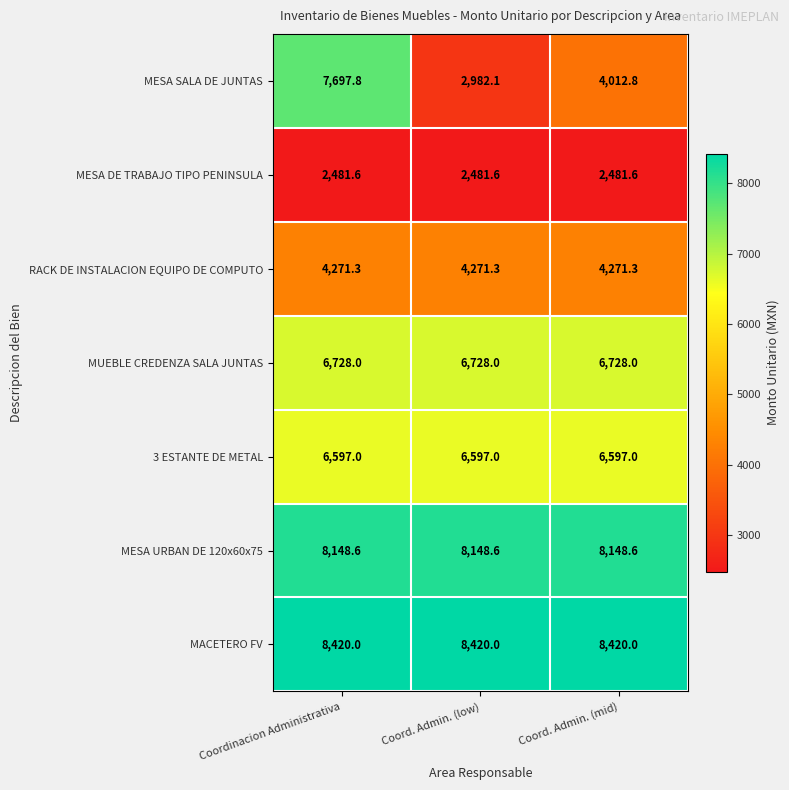

Reading left to right, what are all the values shown in this chart?

MESA SALA DE JUNTAS: 7697.8	2982.1	4012.8
MESA DE TRABAJO TIPO PENINSULA: 2481.6	2481.6	2481.6
RACK DE INSTALACION EQUIPO DE COMPUTO: 4271.3	4271.3	4271.3
MUEBLE CREDENZA SALA JUNTAS: 6728.0	6728.0	6728.0
3 ESTANTE DE METAL: 6597.0	6597.0	6597.0
MESA URBAN DE 120x60x75: 8148.6	8148.6	8148.6
MACETERO FV: 8420.0	8420.0	8420.0